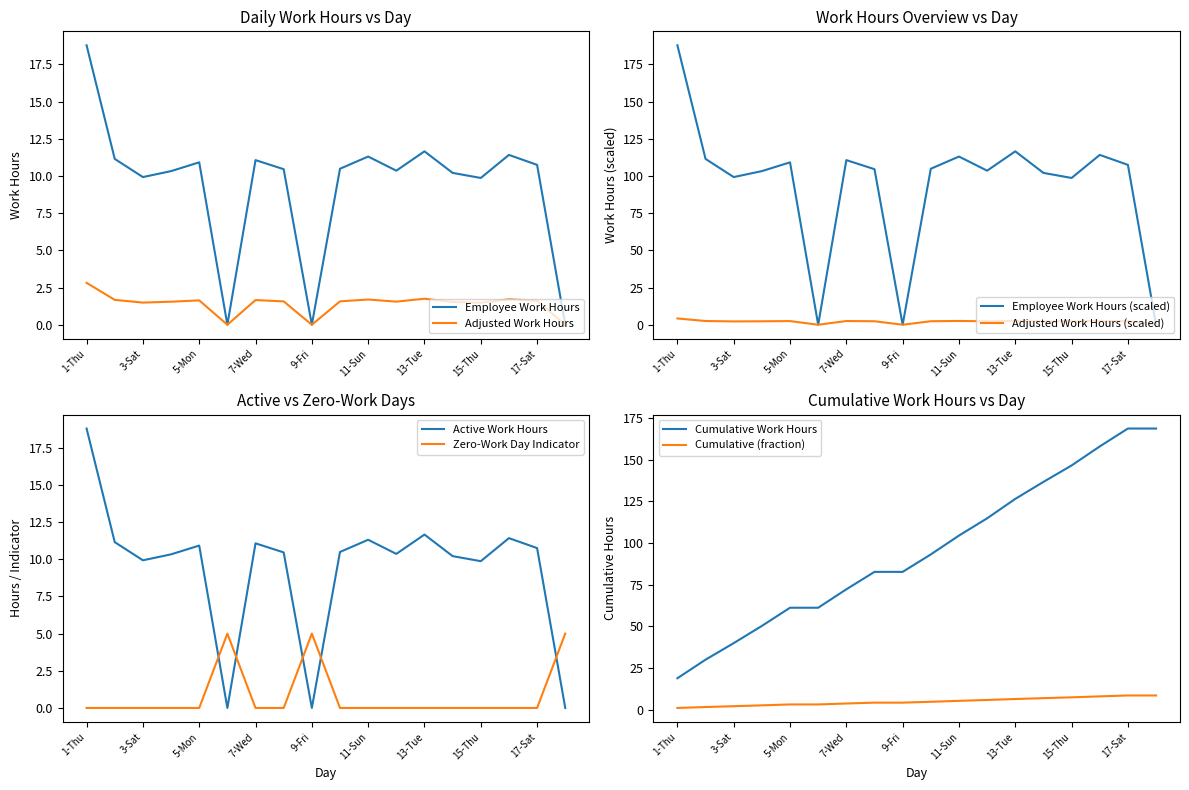

Rank the categories by value from lowest to highest.

6-Tue, 9-Fri, 18-Sun, 15-Thu, 3-Sat, 14-Wed, 4-Sun, 12-Mon, 8-Thu, 10-Sat, 17-Sat, 5-Mon, 7-Wed, 2-Fri, 11-Sun, 16-Fri, 13-Tue, 1-Thu